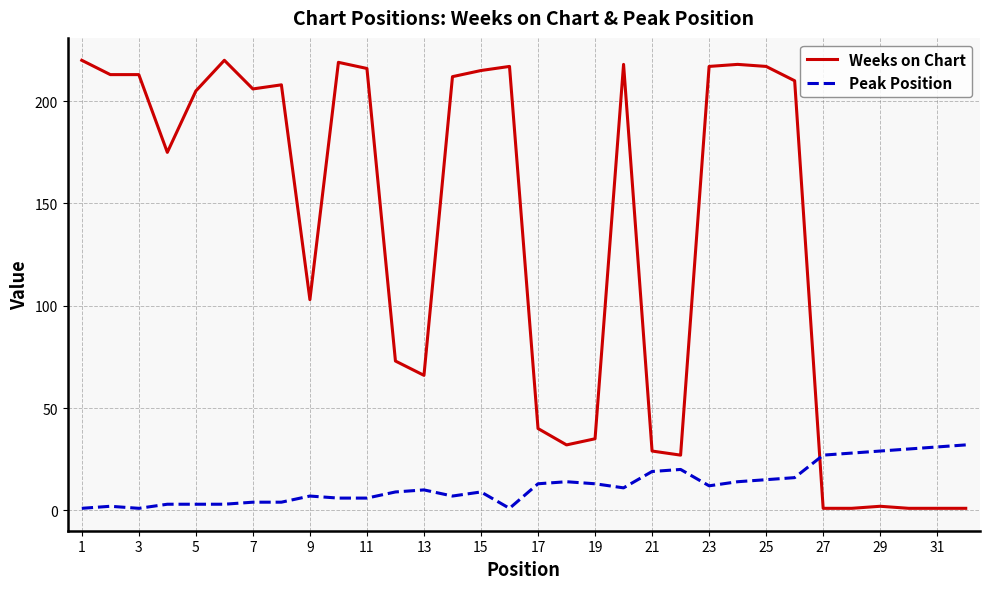

Which series ends up on top after the final intersection of Weeks on Chart and Peak Position?

Peak Position